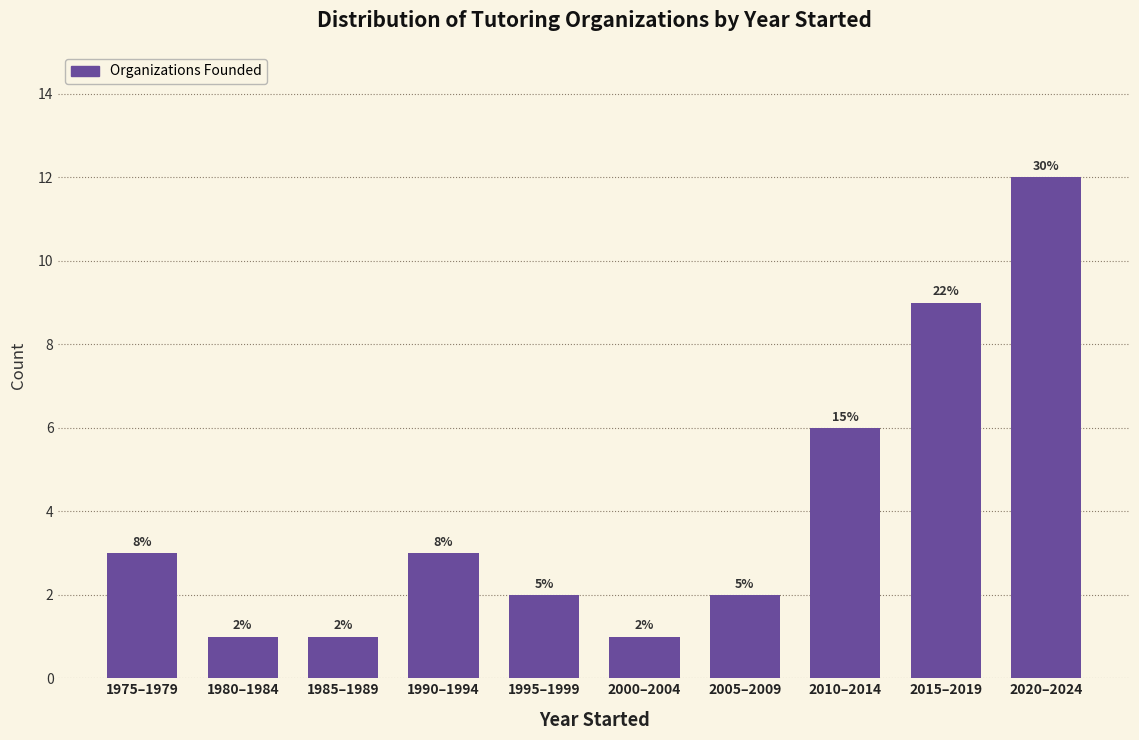

Does the chart contain any negative values?

No